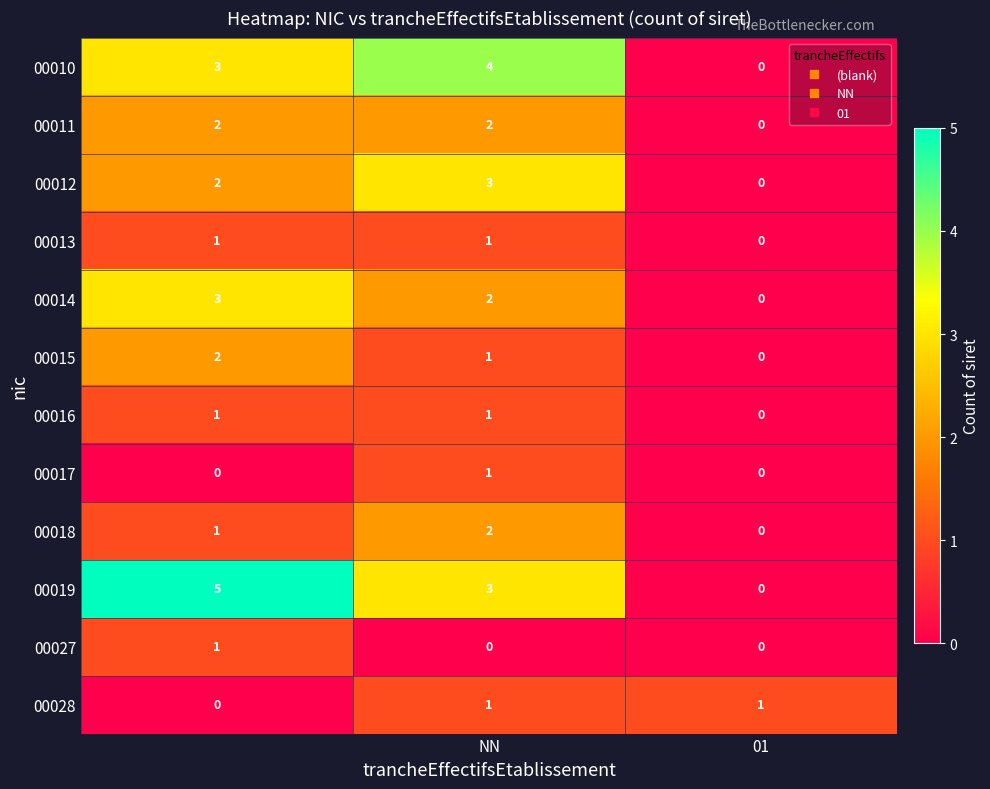

Which series has the largest total across all categories?

00019